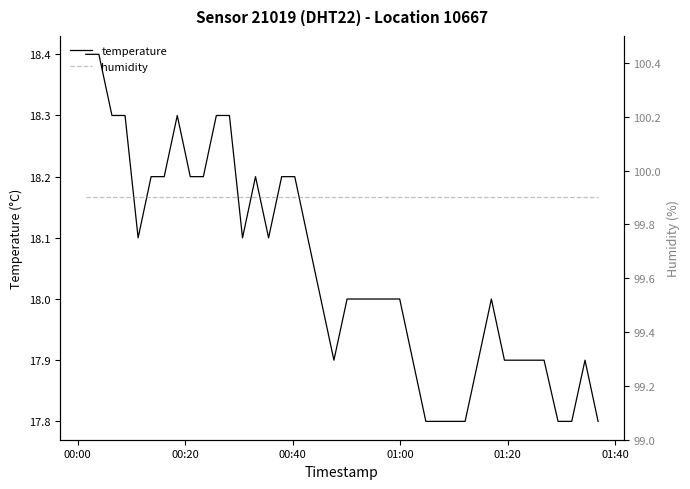

Which category has the highest value in the temperature series?

00:00